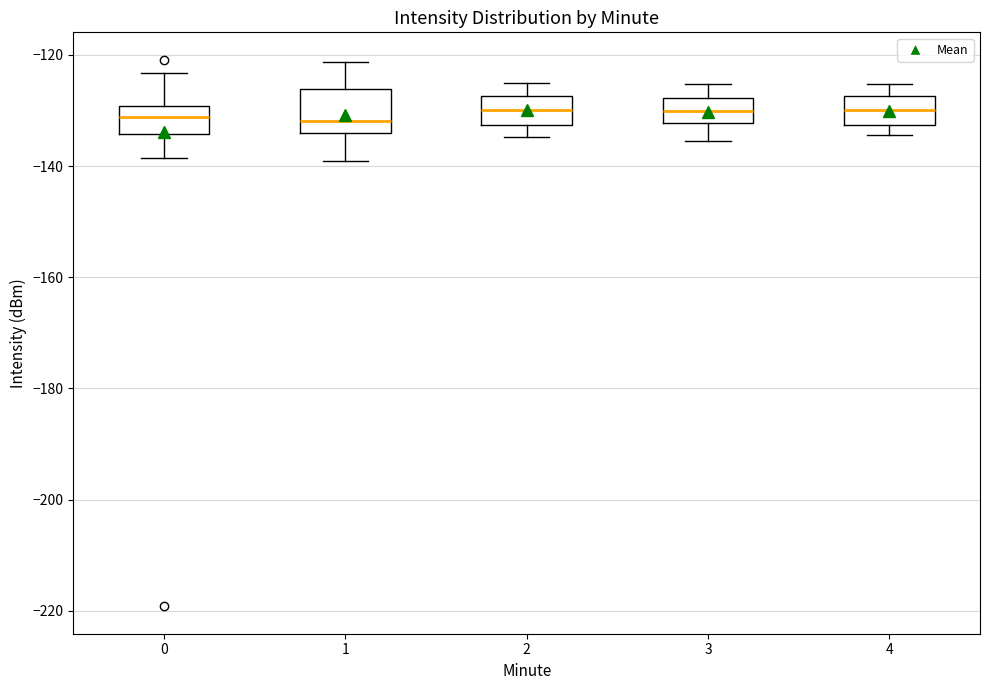

Comparing the boxes themselves (not the whiskers), which one is the tallest?

1